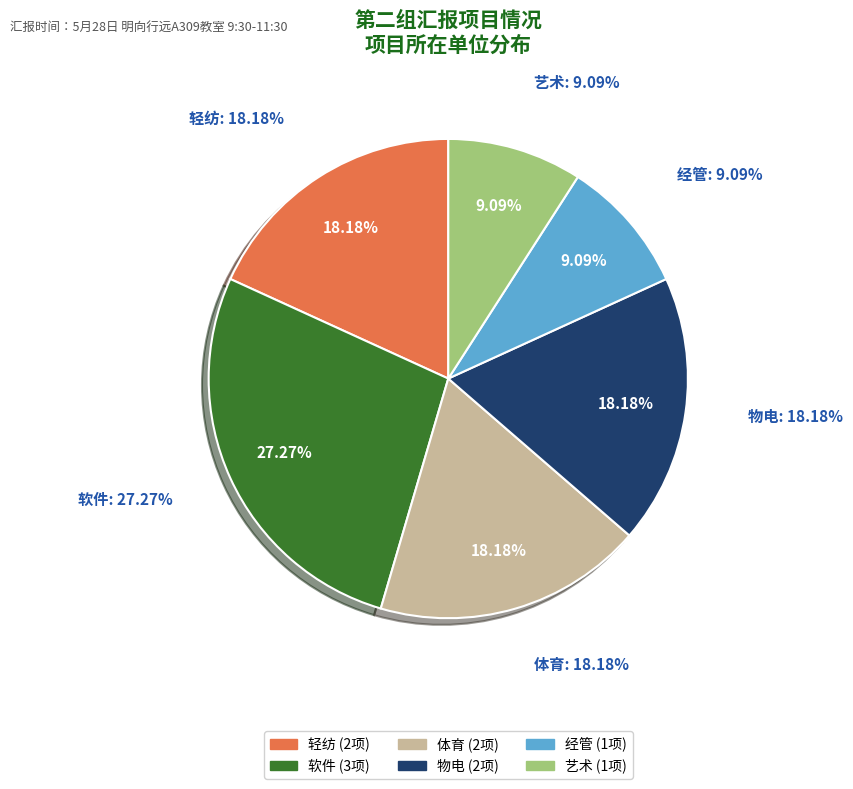

What percentage is the 艺术 slice, to the nearest percent?

9%